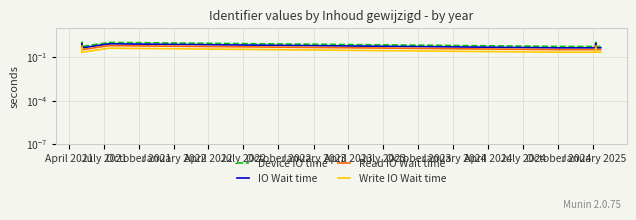

Which series has the largest total across all categories?

Device IO time